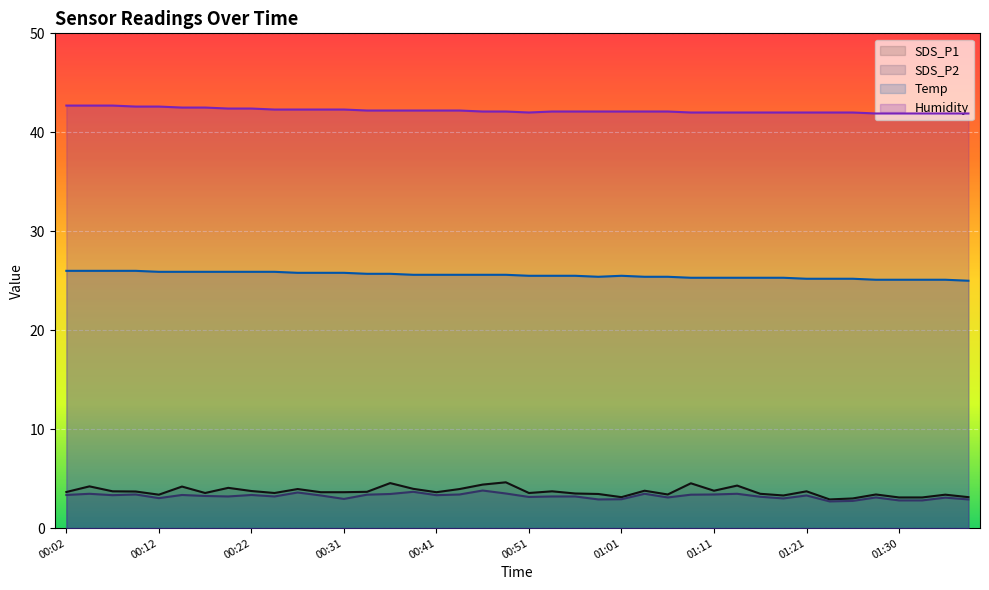

True or false: Humidity and SDS_P1 intersect in this chart.

False